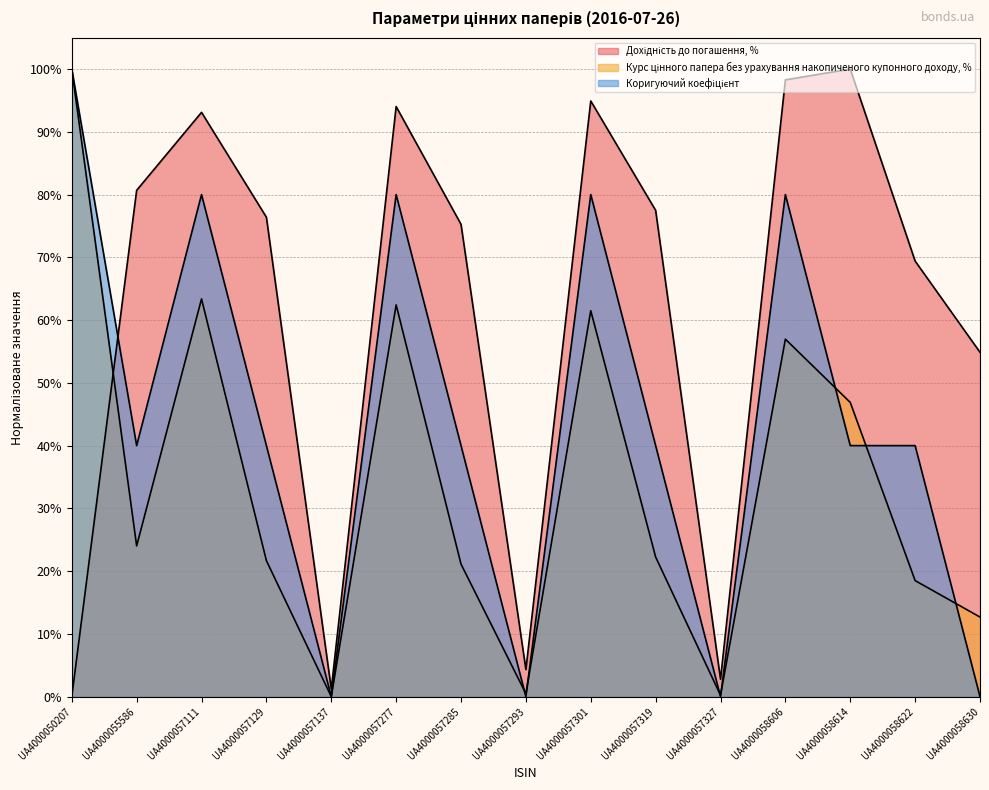

Which series has the largest range (max minus min)?

Дохідність до погашення, %